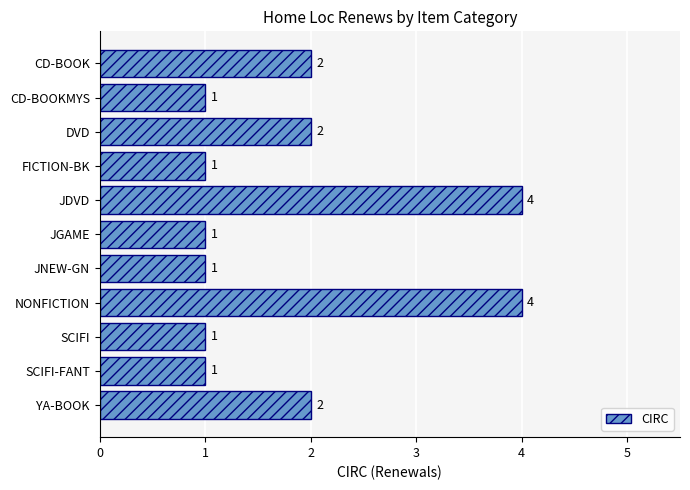

What is the greatest value displayed?

4